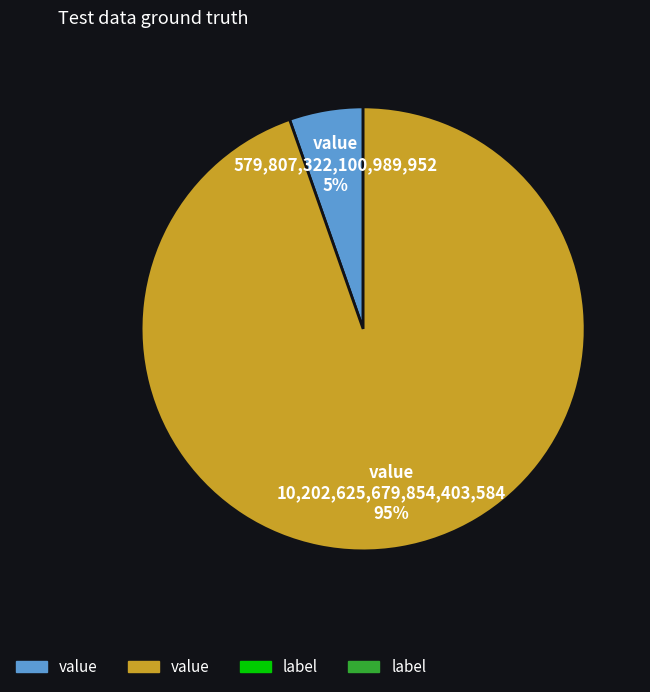

To the nearest percent, what is the average slice percentage?

50%